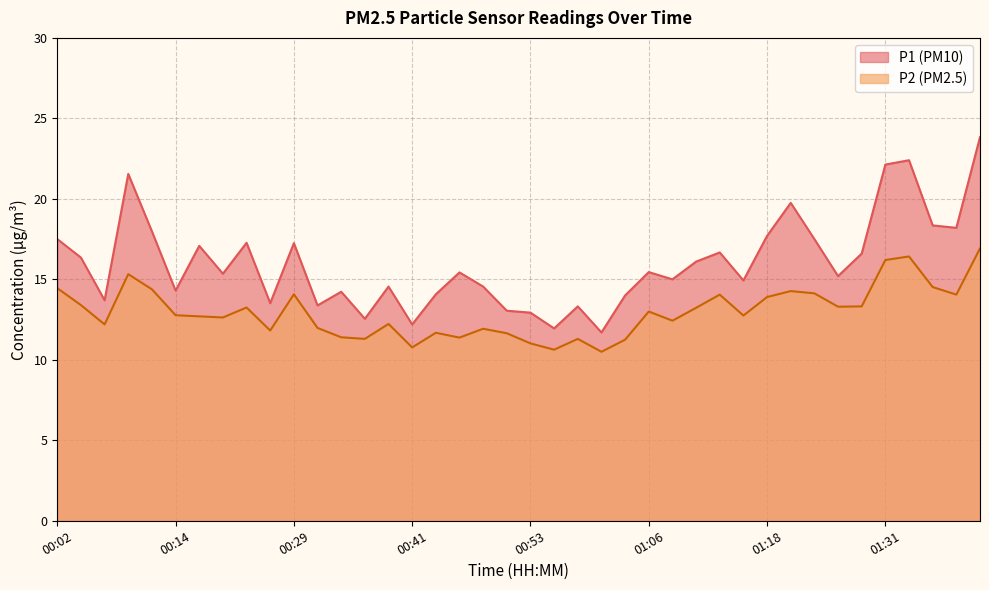

True or false: P1 and P2 intersect in this chart.

False